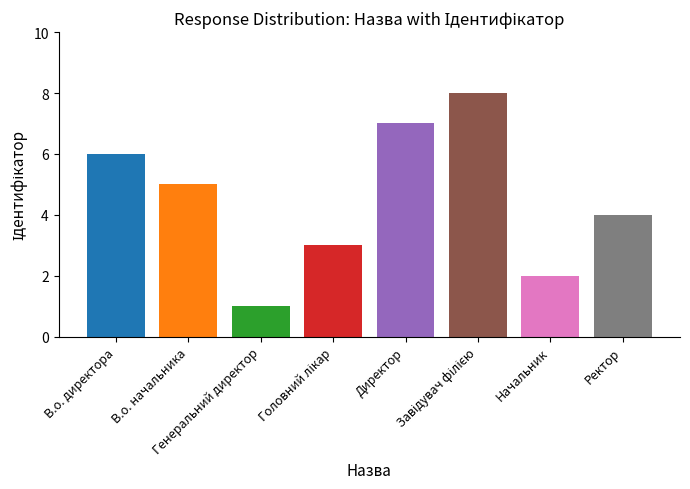

Reading left to right, transcribe all the data shown in this chart.

6	5	1	3	7	8	2	4